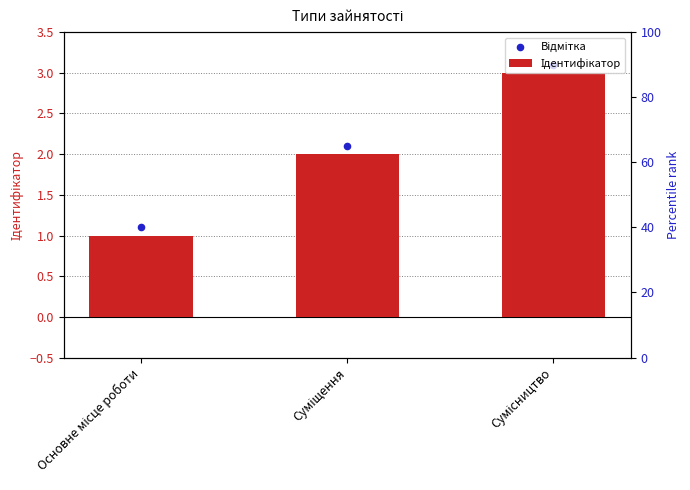

Which series has the largest Y range (max minus min)?

Ідентифікатор